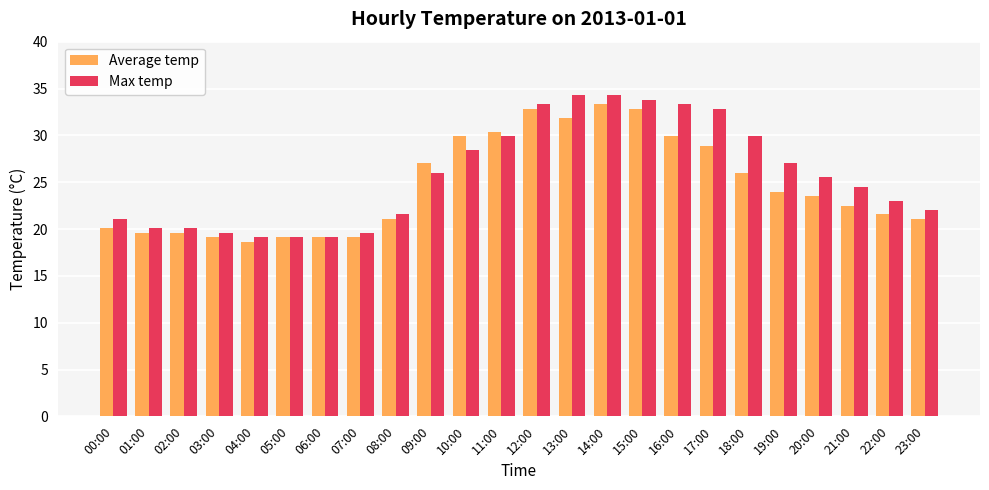

What is the label of the 11th bar from the left?

10:00